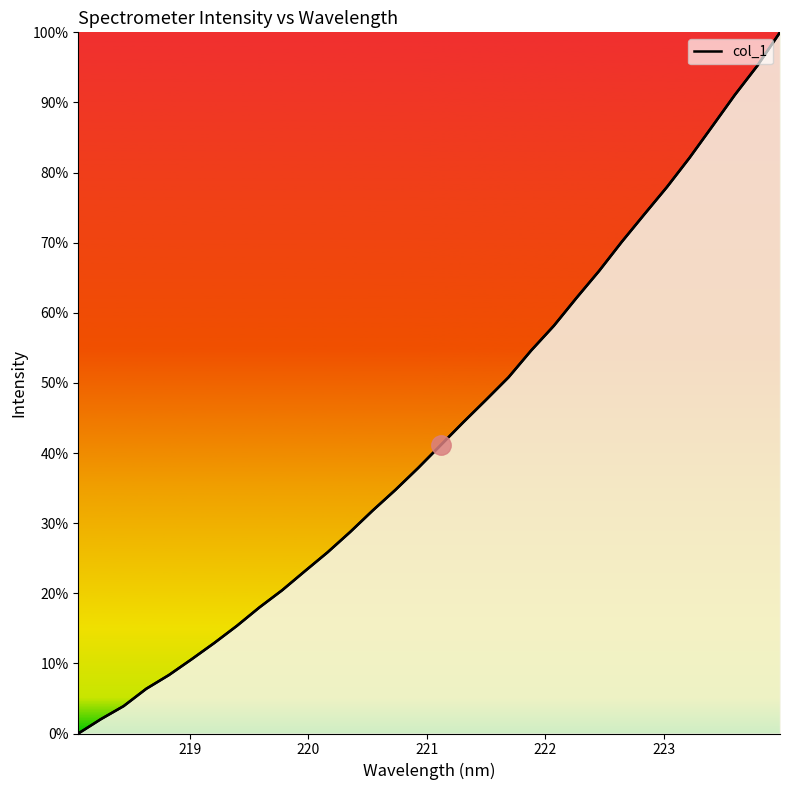

How many distinct data groups are displayed?

1